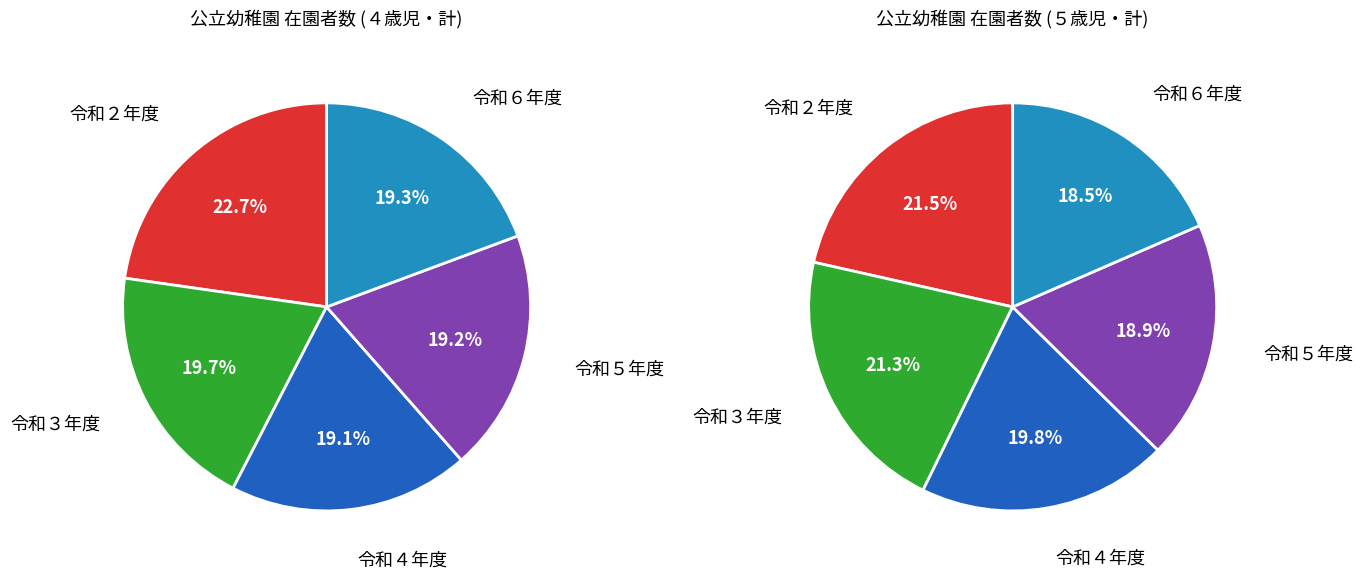

Does any single category account for the majority?

No